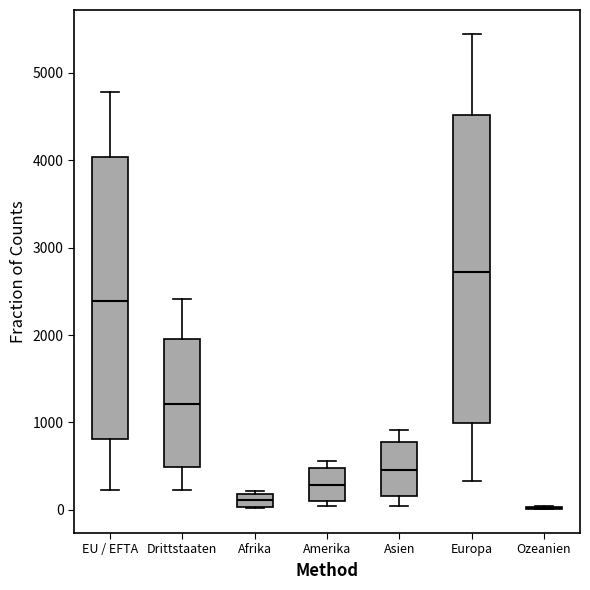

Reading left to right, read every box against the y-axis: the position of its median line, the range the box covers, and the ends of its whiskers. The values are not printed on the chart, so give them approximately, as read against the axis.

EU / EFTA: median 2400, box 800 to 4000, whiskers 200 to 4800
Drittstaaten: median 1200, box 500 to 2000, whiskers 200 to 2400
Afrika: median 100, box 0 to 200, whiskers 0 to 200 (just above the box's upper edge)
Amerika: median 300, box 100 to 500, whiskers 0 to 600
Asien: median 500, box 200 to 800, whiskers 0 to 900
Europa: median 2700, box 1000 to 4500, whiskers 300 to 5400
Ozeanien: box collapsed to a line at 0, whiskers 0 to 0